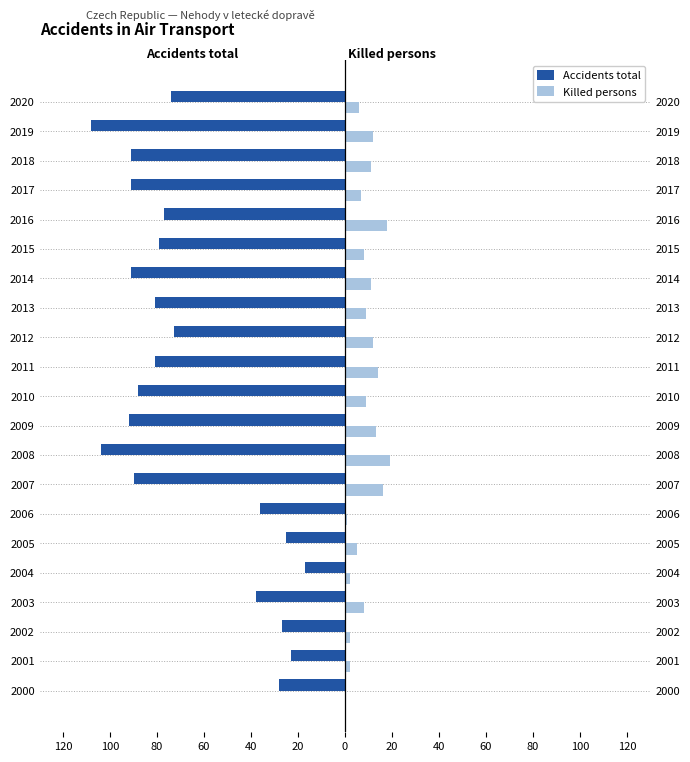

What is the average value of the Accidents total series?

-67